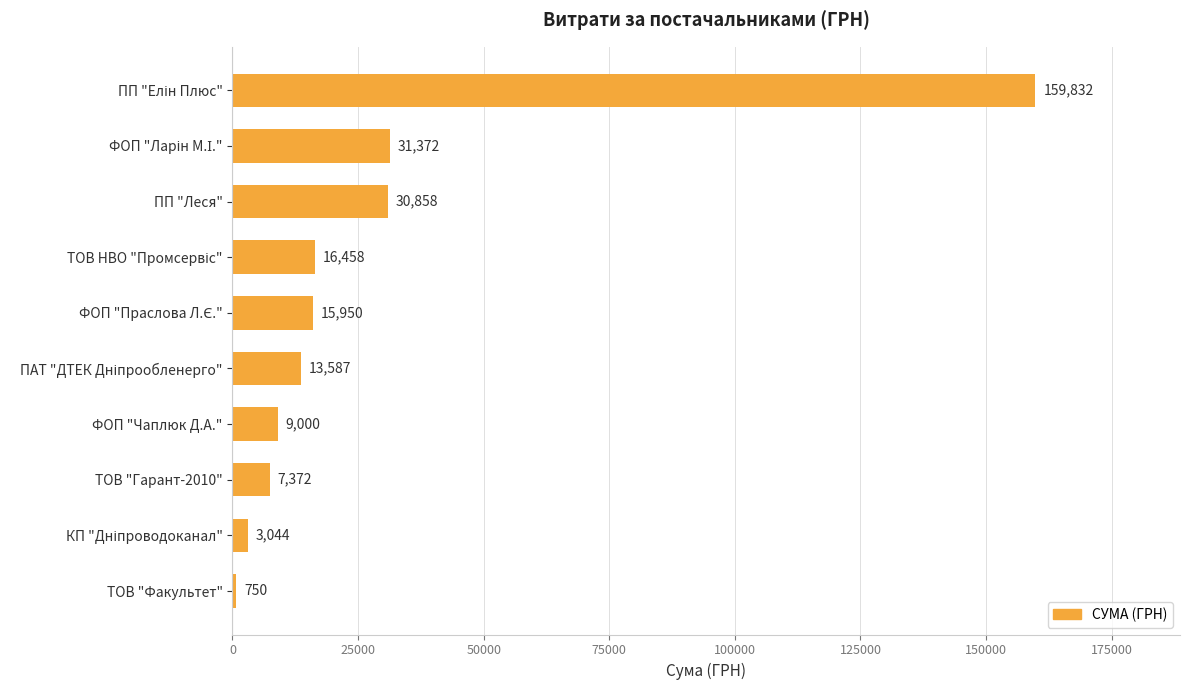

What value does the data have at ТОВ "Гарант-2010"?

7372.2